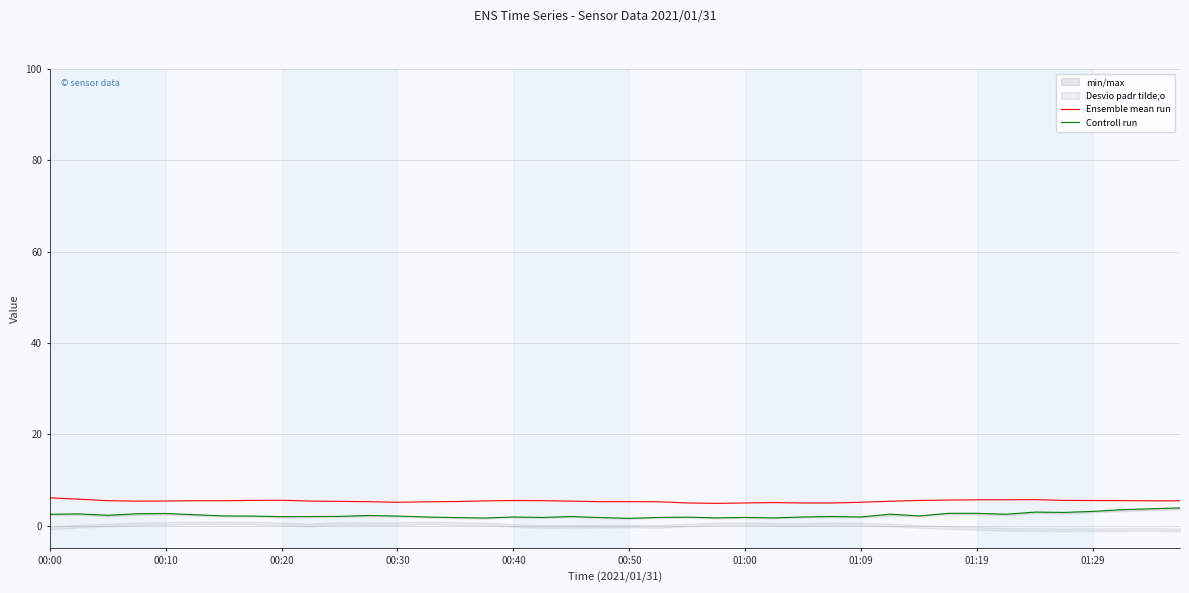

True or false: Ensemble mean run has a value of 5.2 at 00:50.

True